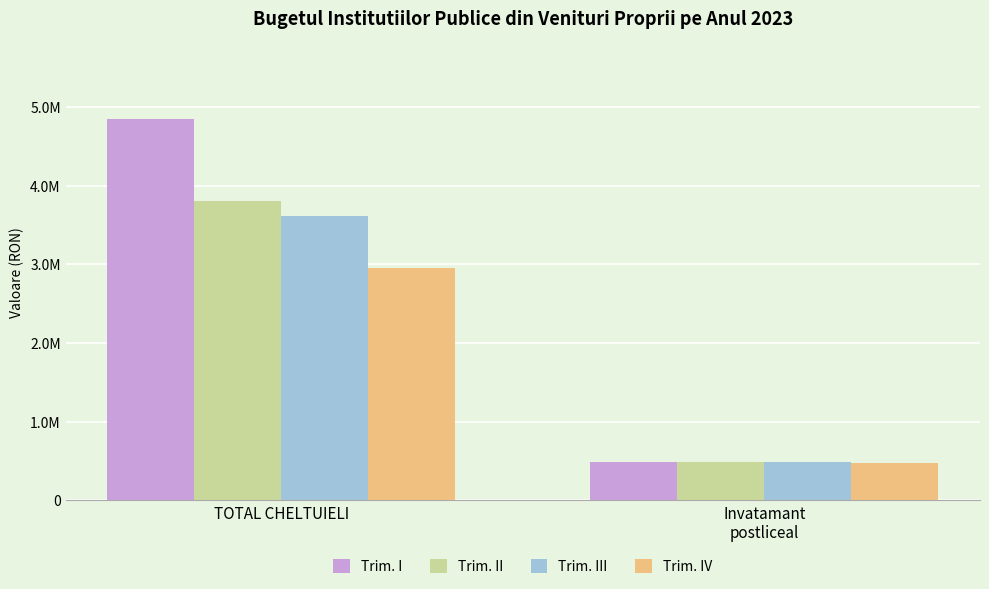

What position from the right is TOTAL CHELTUIELI?

2